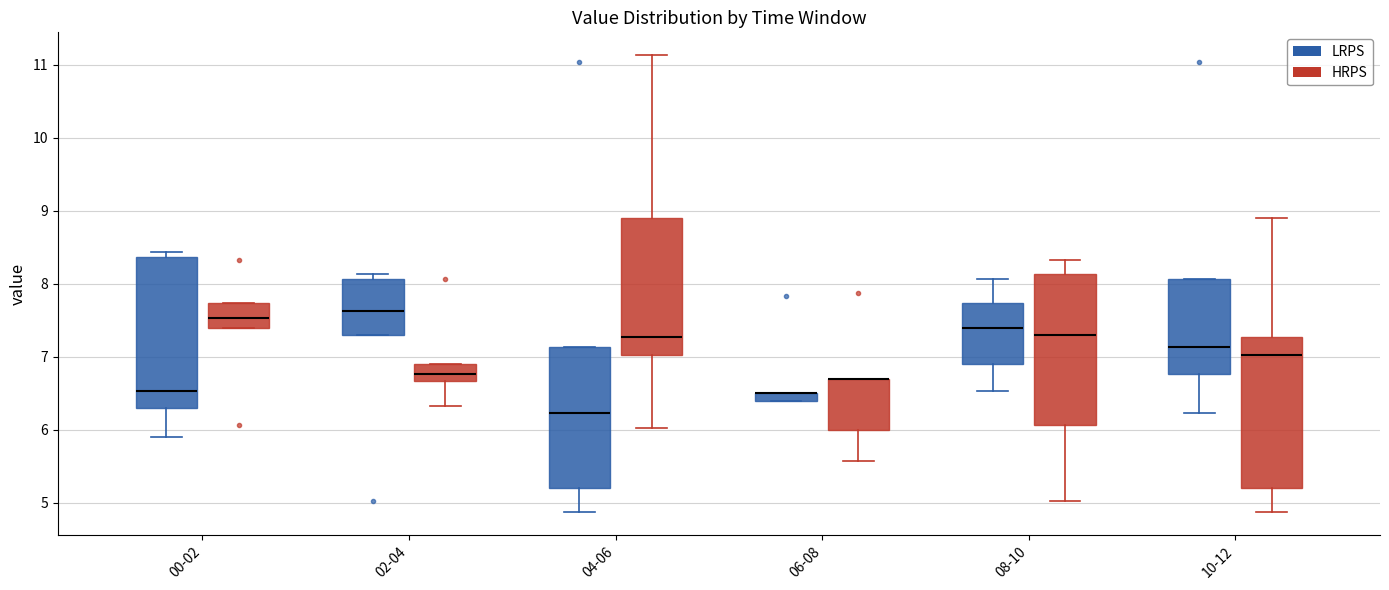

Where does the median line of the box for 00-02 (LRPS) sit on the y-axis? The values are not printed on the chart, so give them approximately, as read against the axis.

6.5